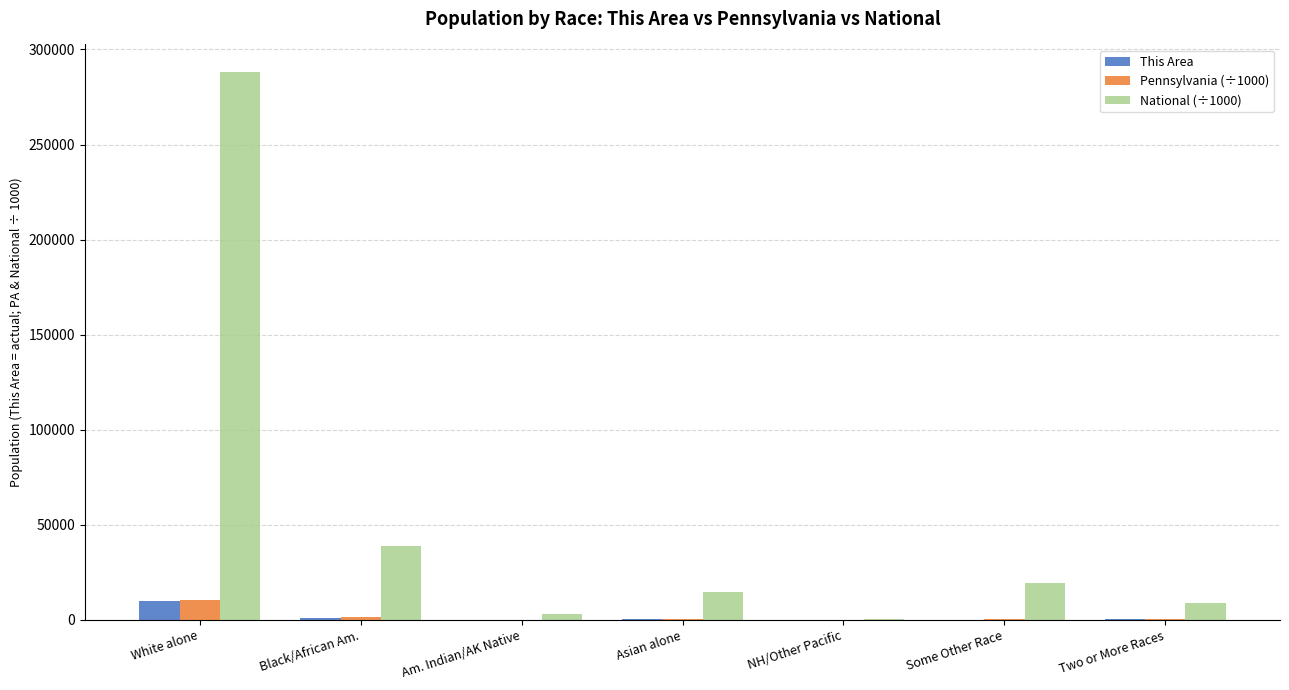

Count the number of data series in this chart.

3